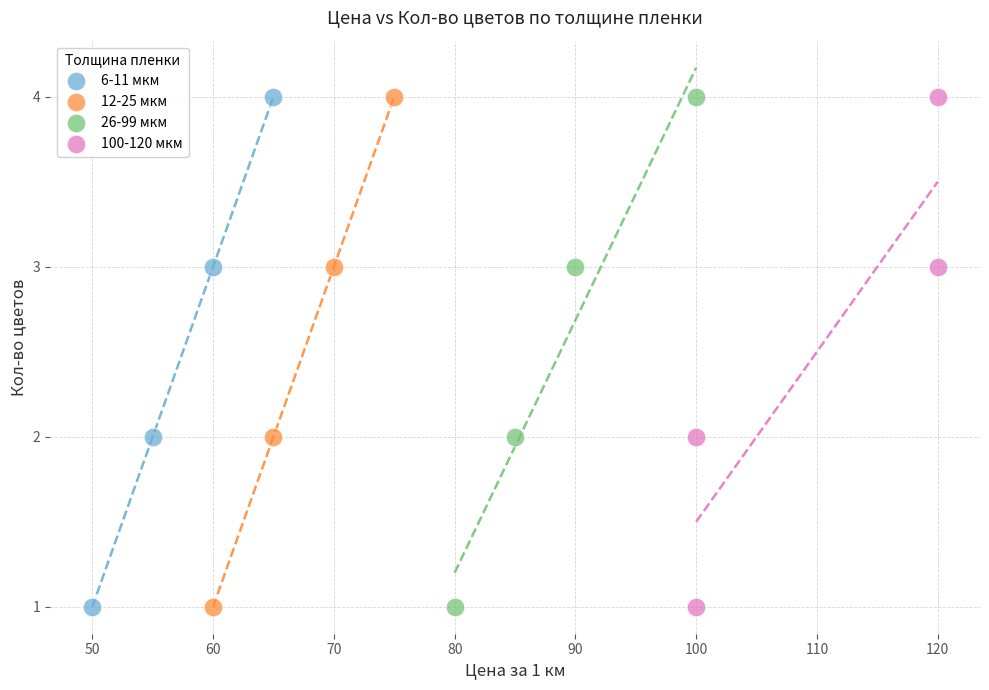

What are all the series names shown in the legend?

6-11 мкм, 12-25 мкм, 26-99 мкм, 100-120 мкм